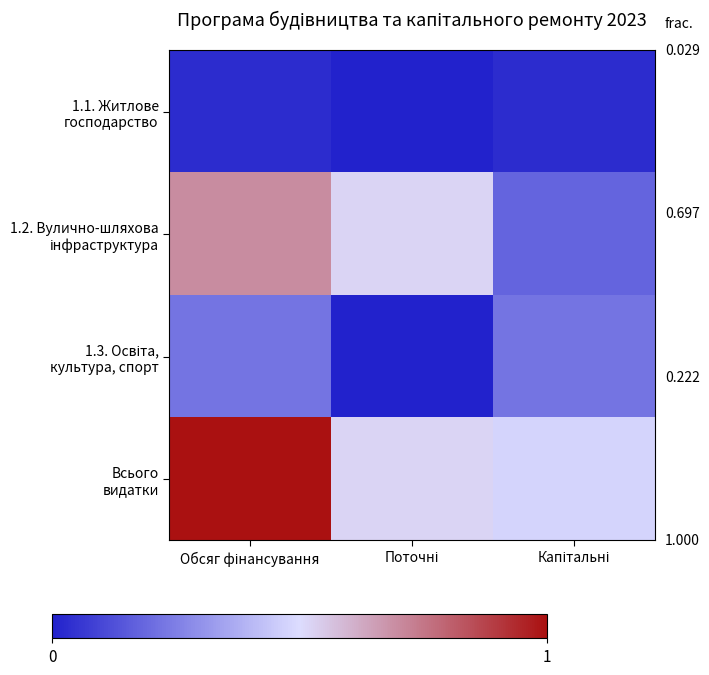

How many distinct data groups are displayed?

4